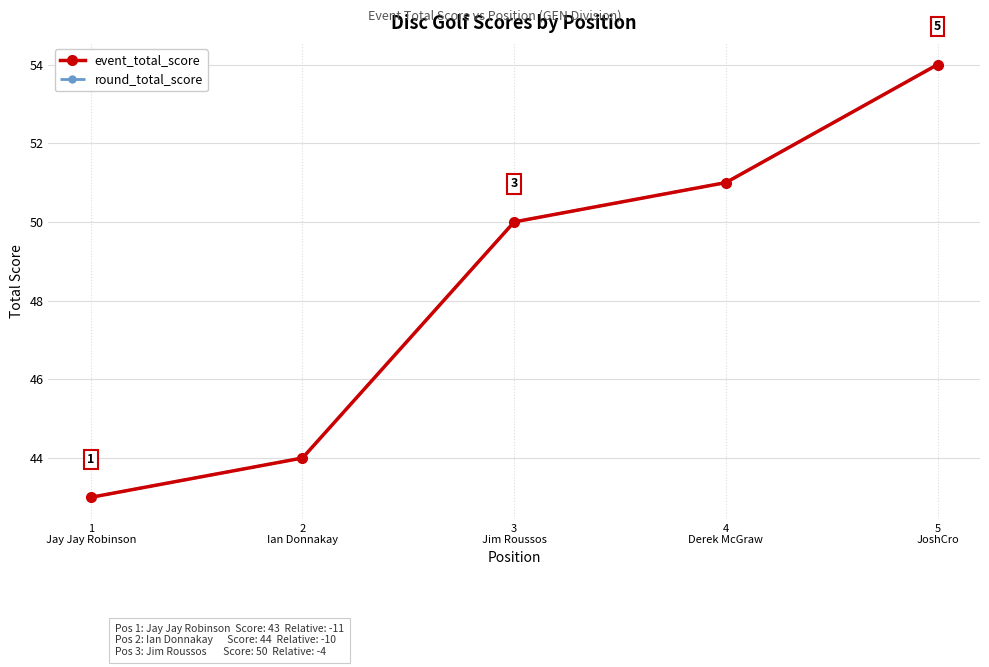

True or false: event_total_score and round_total_score cross at least once.

False